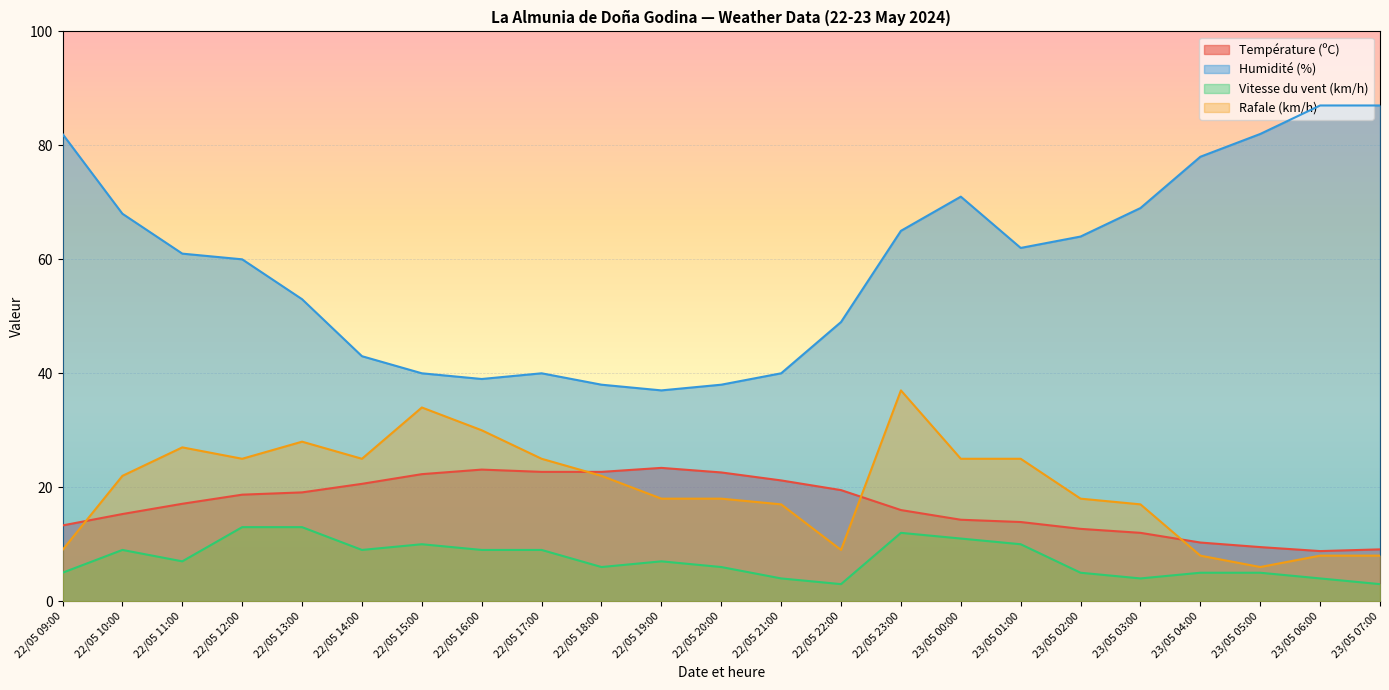

What is the difference between the maximum and second lowest values in the Température (ºC) series?

14.3